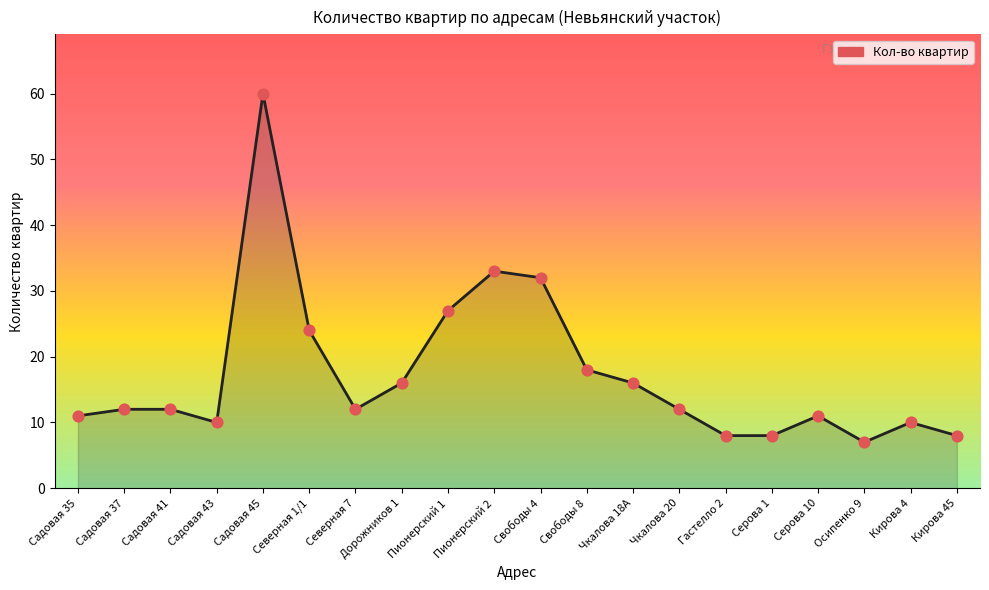

What is the change in value from Садовая 37 to Северная 1/1?

+12